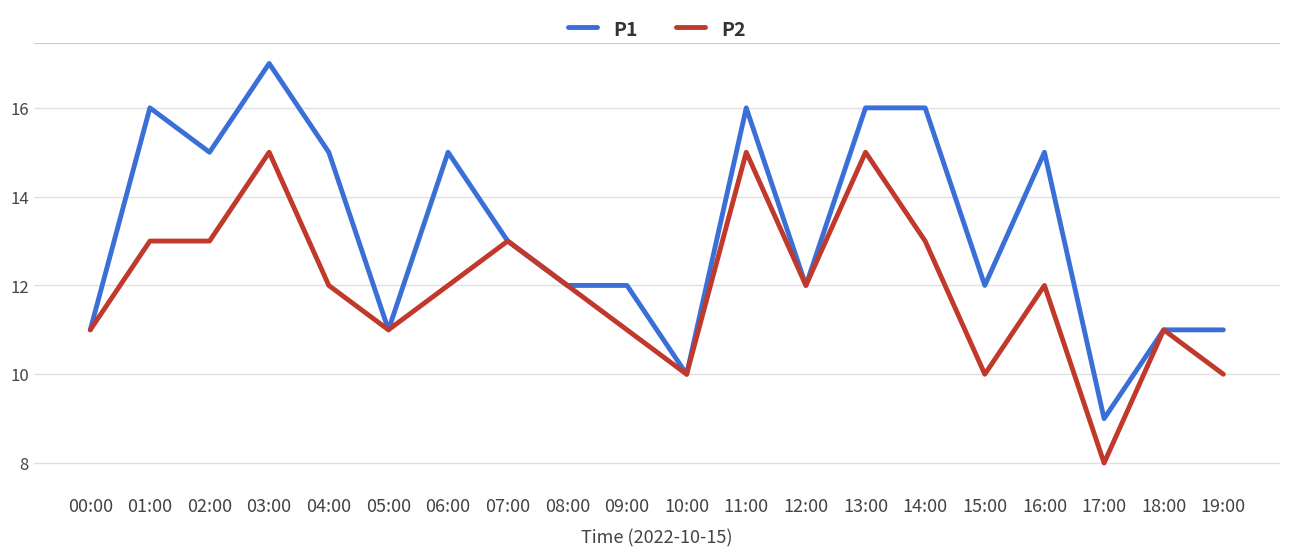

Rank the series by their maximum value, from lowest to highest.

P2, P1